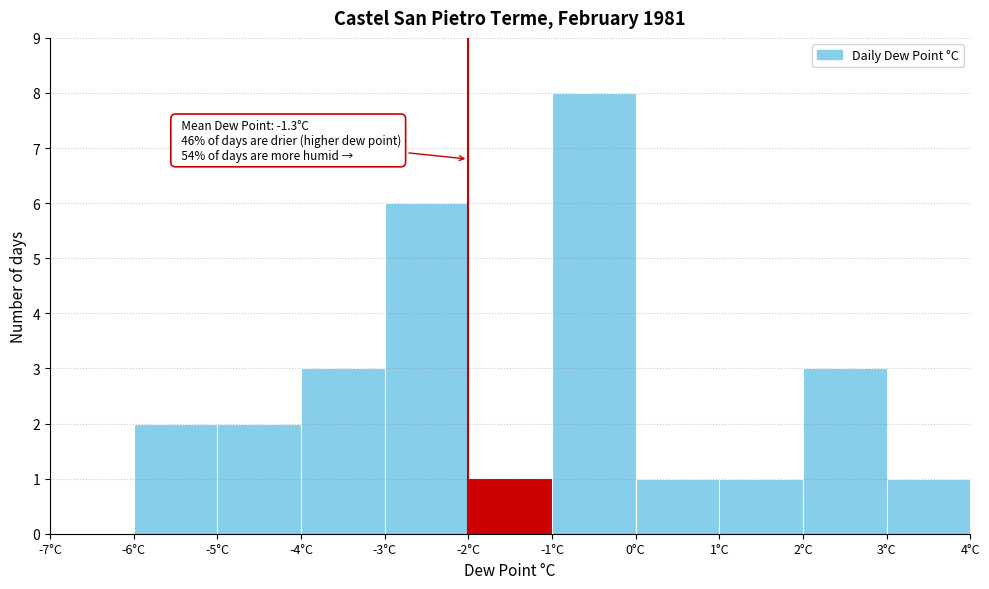

Which range on the x-axis has the tallest bar?

-1 to 0